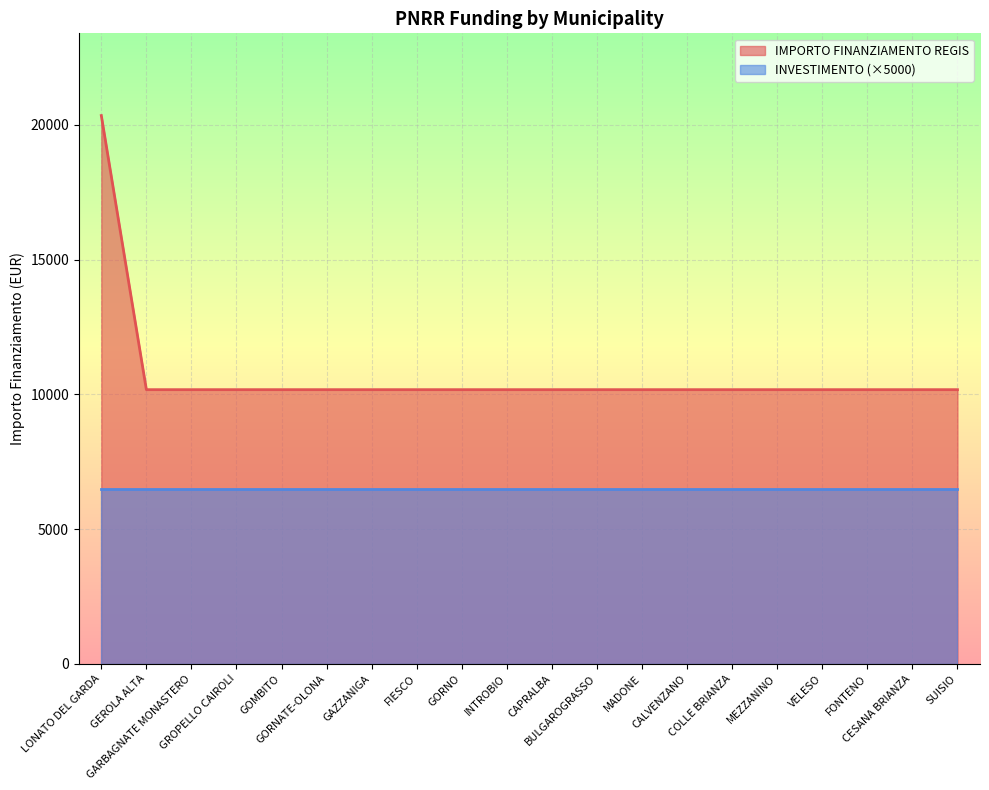

Reading left to right, what are all the values shown in this chart?

LONATO DEL GARDA=20344	GEROLA ALTA=10172	GARBAGNATE MONASTERO=10172	GROPELLO CAIROLI=10172	GOMBITO=10172	GORNATE-OLONA=10172	GAZZANIGA=10172	FIESCO=10172	GORNO=10172	INTROBIO=10172	CAPRALBA=10172	BULGAROGRASSO=10172	MADONE=10172	CALVENZANO=10172	COLLE BRIANZA=10172	MEZZANINO=10172	VELESO=10172	FONTENO=10172	CESANA BRIANZA=10172	SUISIO=10172